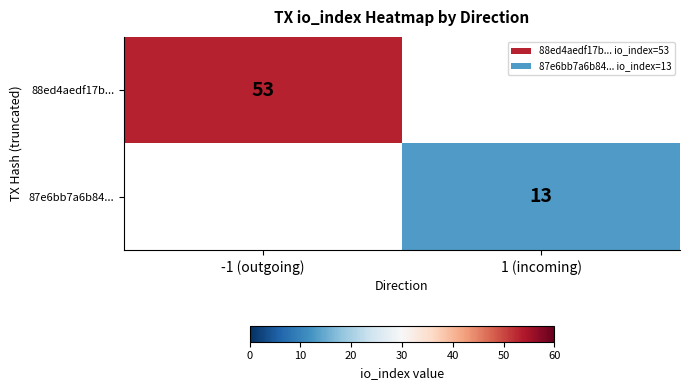

The value of 88ed4aedf17b... at -1 (outgoing) is 86. True or false?

False